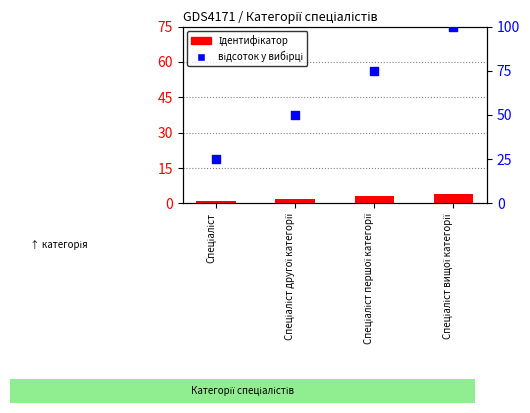

At which category is the sum across all series the highest?

Спеціаліст вищої категорії